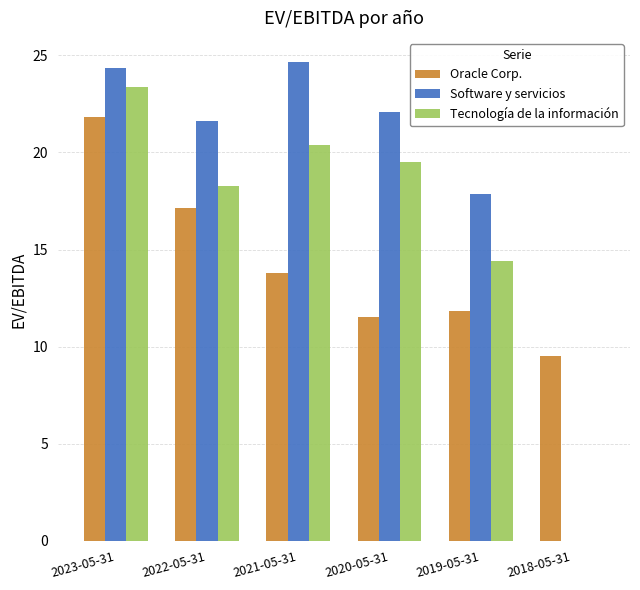

Are the bars grouped side by side (vs. stacked)?

Yes